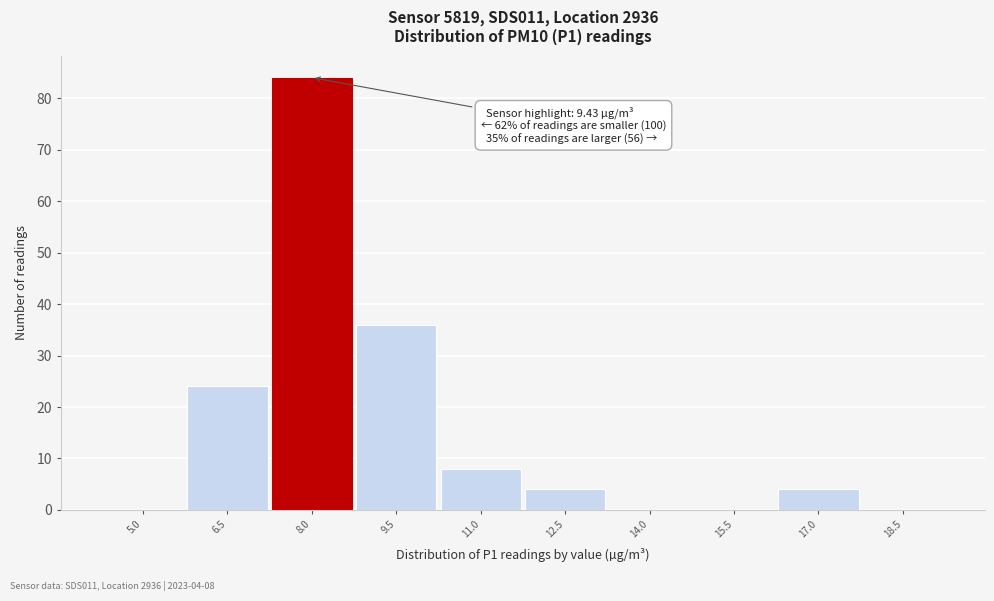

Reading left to right, what are all the values shown in this chart?

5.0=0	6.5=24	8.0=84	9.5=36	11.0=8	12.5=4	14.0=0	15.5=0	17.0=4	18.5=0